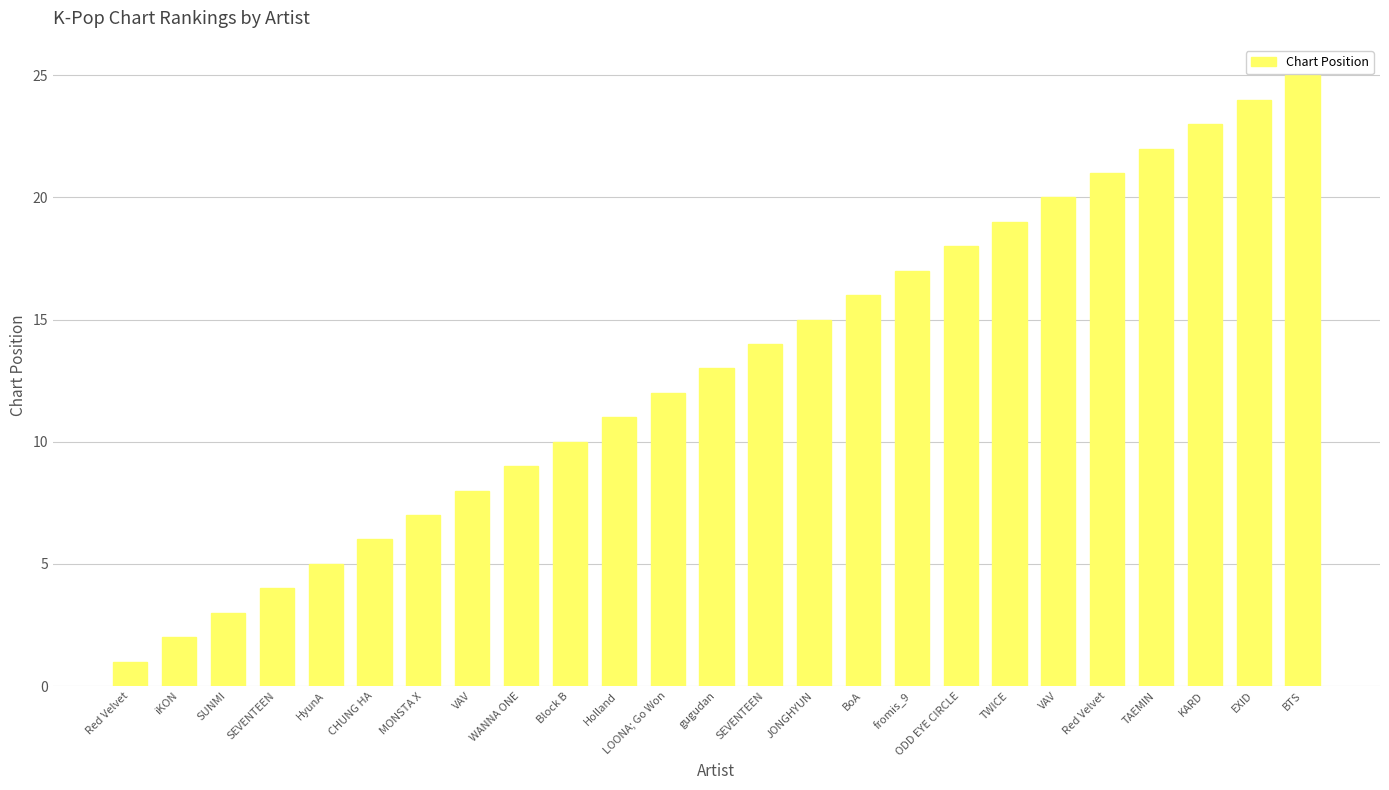

At which label does the data first exceed 13?

SEVENTEEN